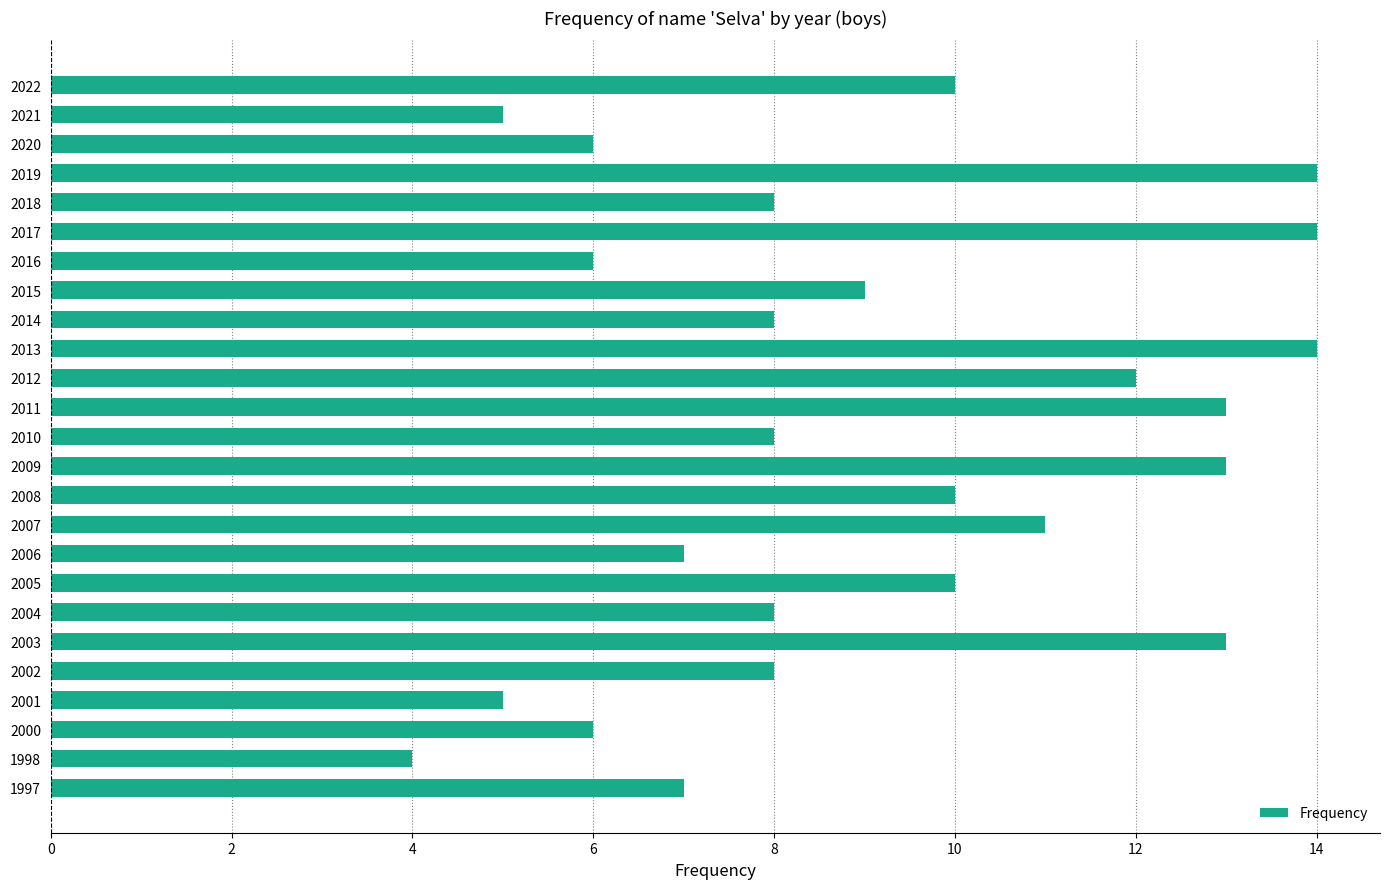

What is the difference between the maximum and second lowest values?

9